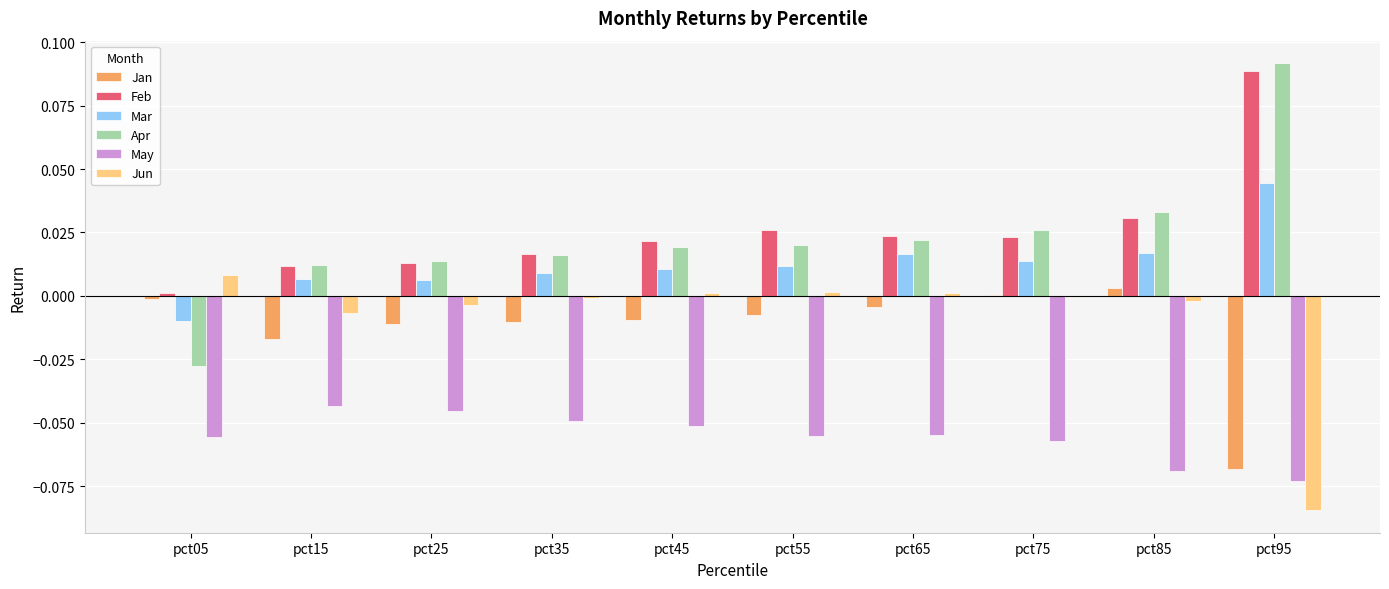

At which label is Feb closest to 0?

pct05